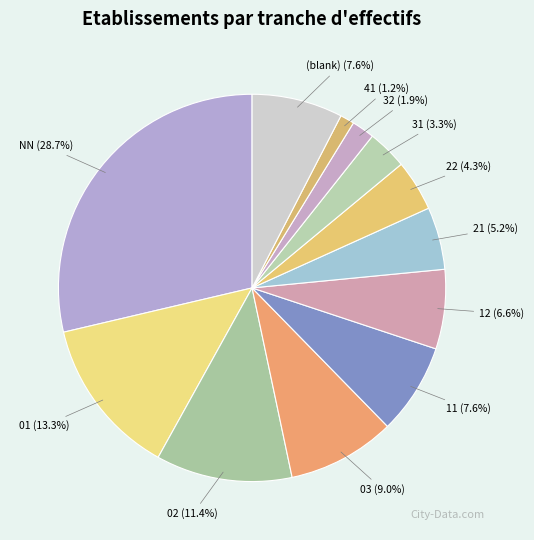

Between NN (28.7%) and 12 (6.6%), which is larger?

NN (28.7%)